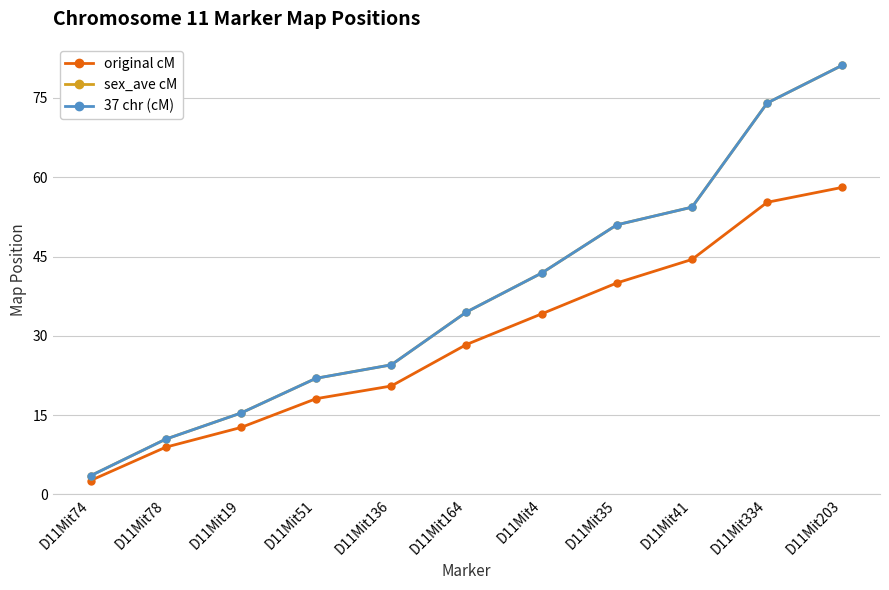

At which label does 37 chr (cM) reach its peak?

D11Mit203